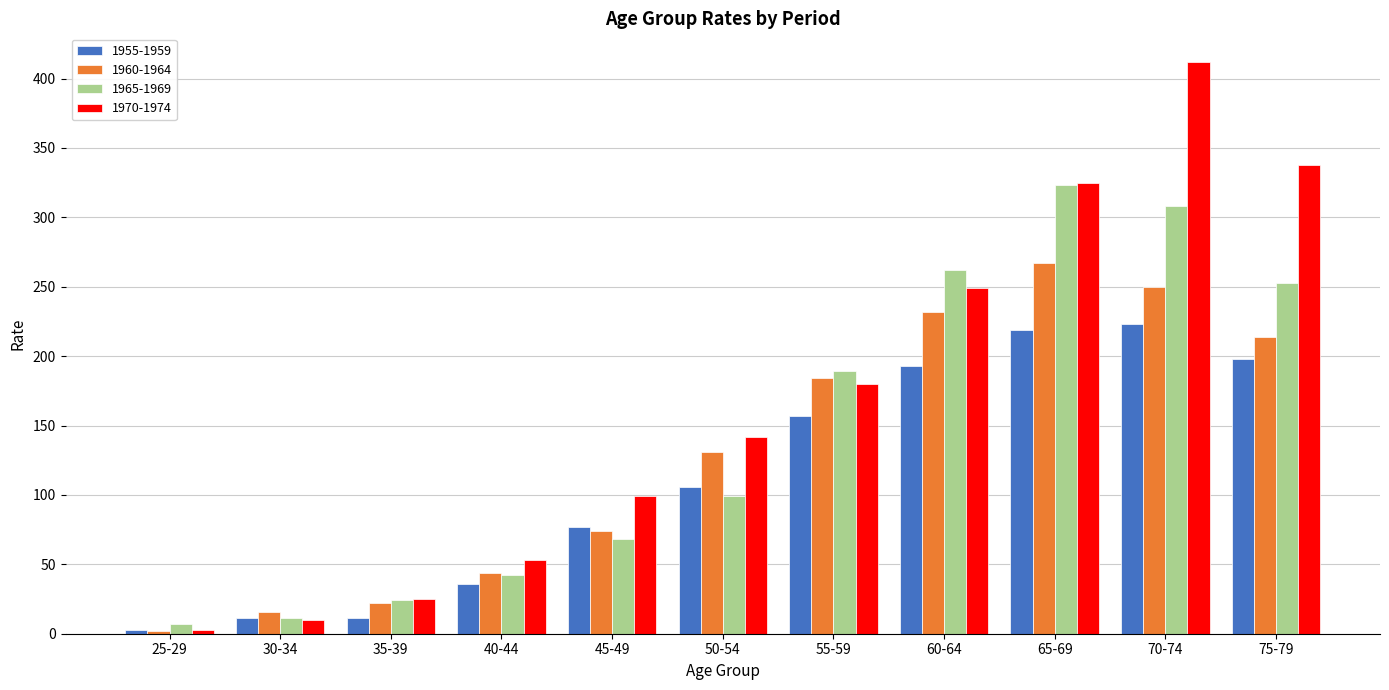

How many data points does each series have?

11